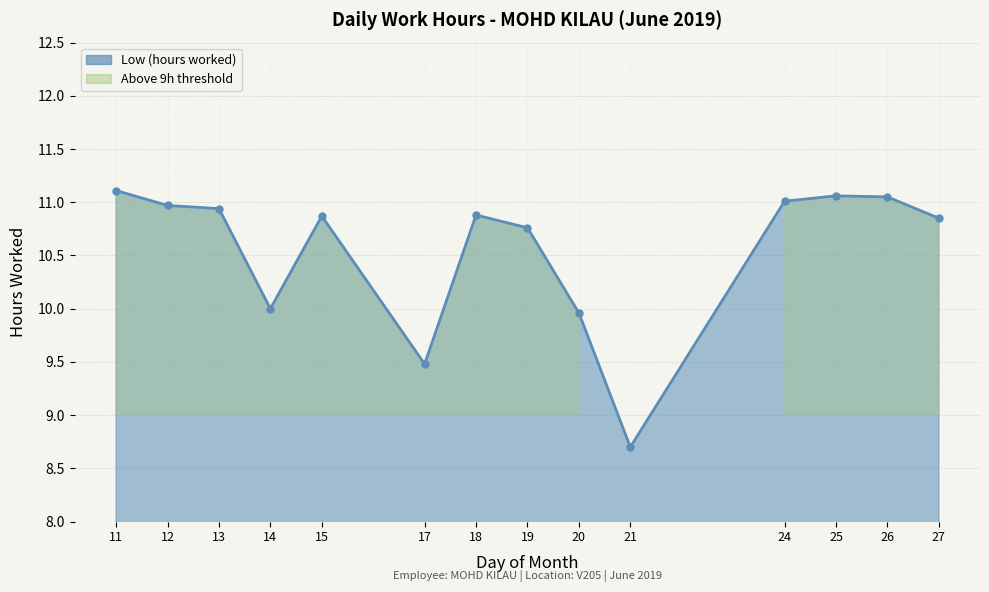

At which label is the value closest to 9?

21